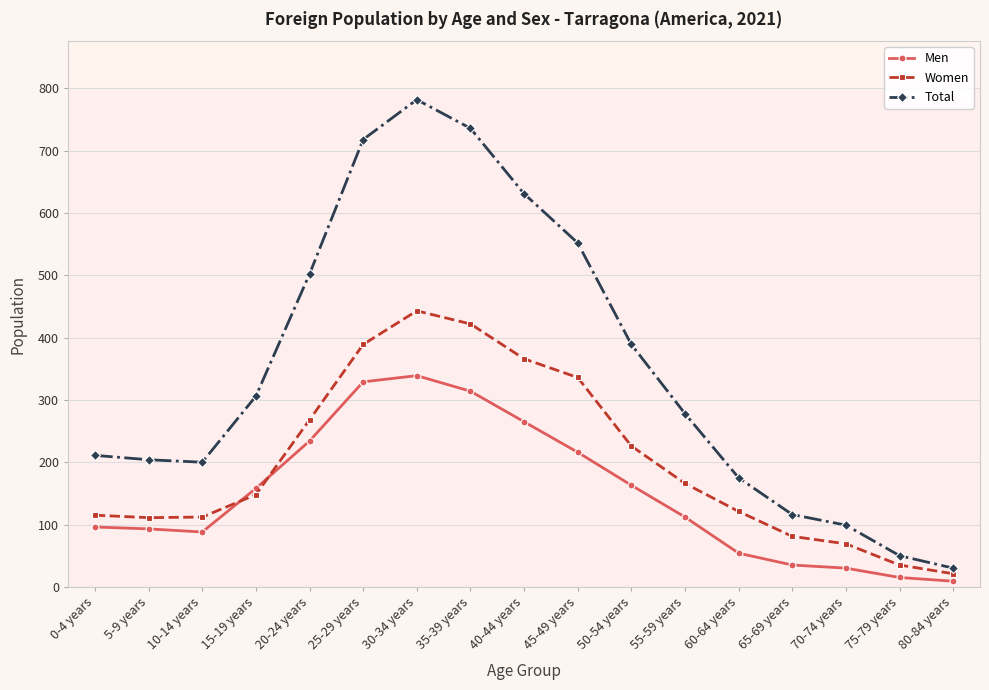

Which series has the widest spread of values?

Total